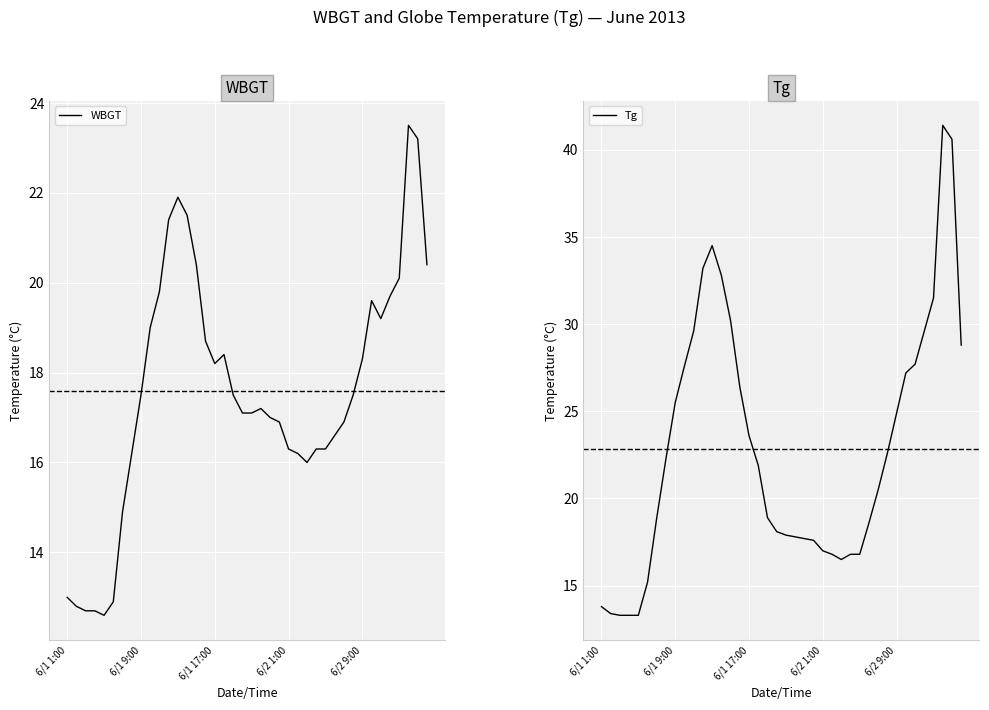

How many values in the WBGT series exceed 17?

23